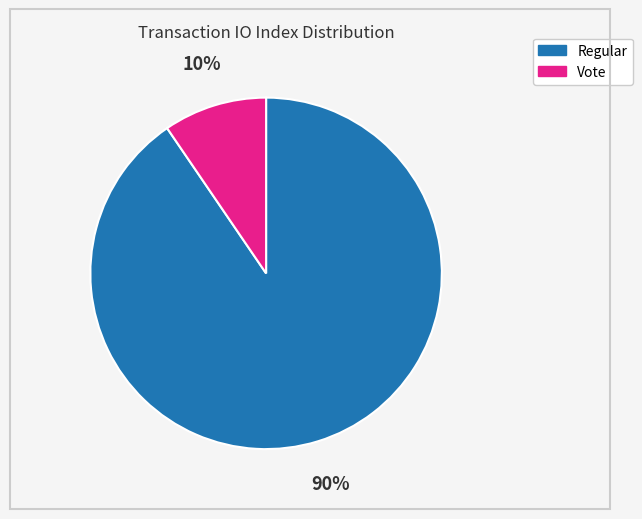

To the nearest percent, what is the average slice percentage?

50%